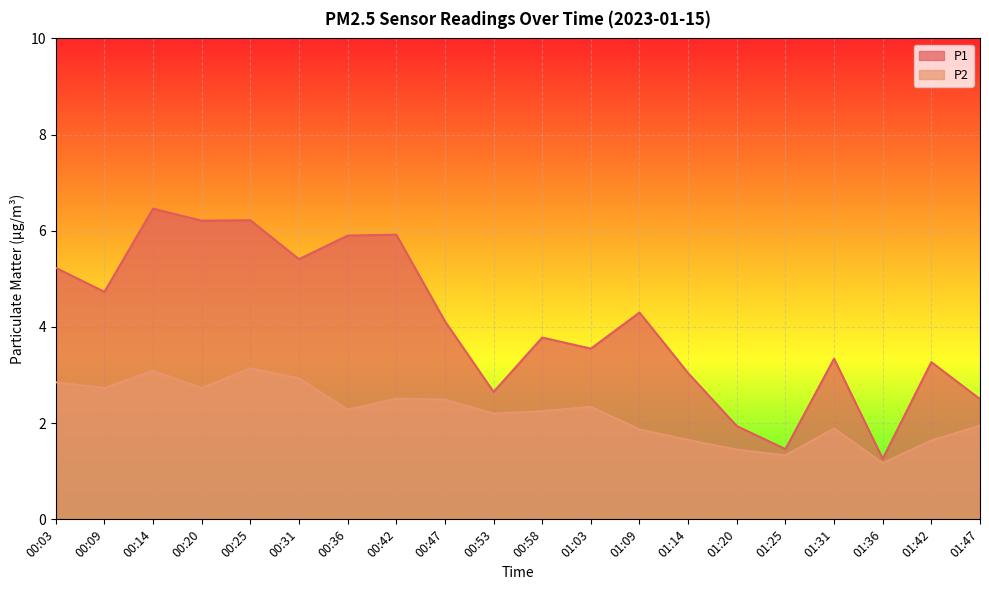

True or false: P2 and P1 intersect in this chart.

False